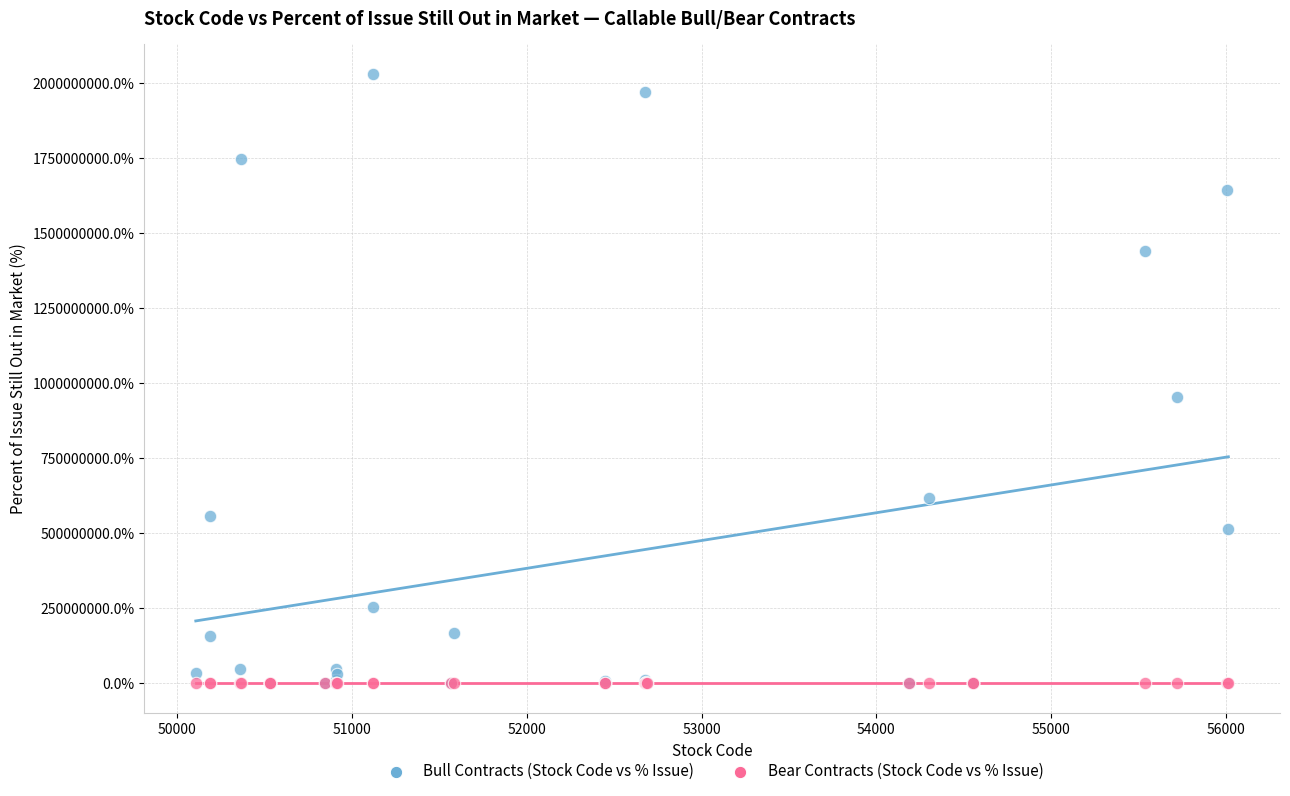

Across all series, what Y value is closest to 1015000000?

955500000.0